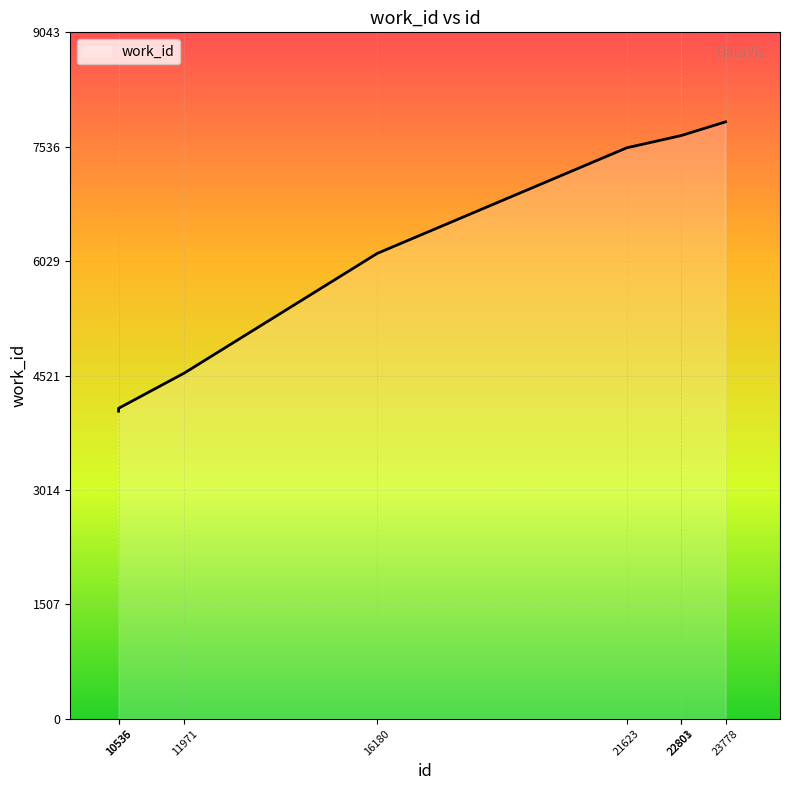

Reading right to left, transcribe all the data shown in this chart.

23778=7864	22803=7682	22801=7682	21623=7522	16180=6131	11971=4555	10536=4090	10535=4052